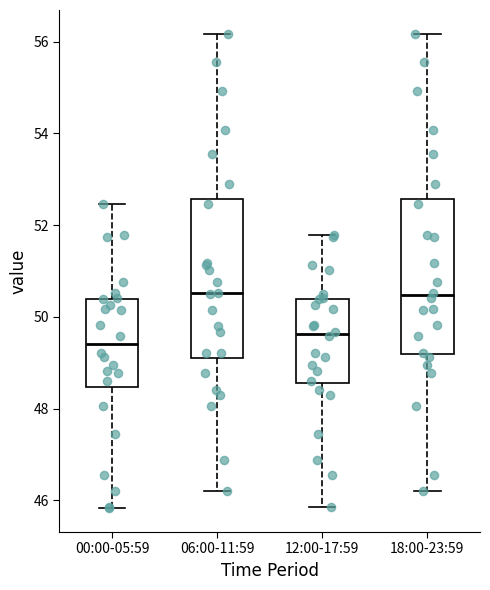

Reading left to right, transcribe this box plot: for each box, give where its median line is, the range the box spans, and where its two whiskers end, as read against the y-axis. The values are not printed on the chart, so give them approximately, as read against the axis.

00:00-05:59: median 49.4, box 48.4 to 50.4, whiskers 45.8 to 52.4
06:00-11:59: median 50.6, box 49.2 to 52.6, whiskers 46.2 to 56.2
12:00-17:59: median 49.6, box 48.6 to 50.4, whiskers 45.8 to 51.8
18:00-23:59: median 50.4, box 49.2 to 52.6, whiskers 46.2 to 56.2